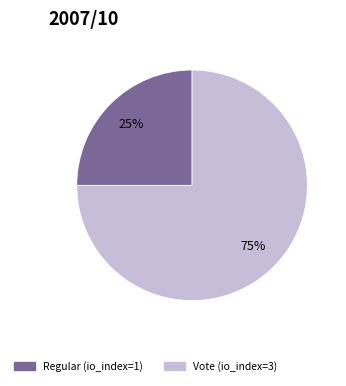

To the nearest percent, what is the combined percentage of Vote and Regular?

100%